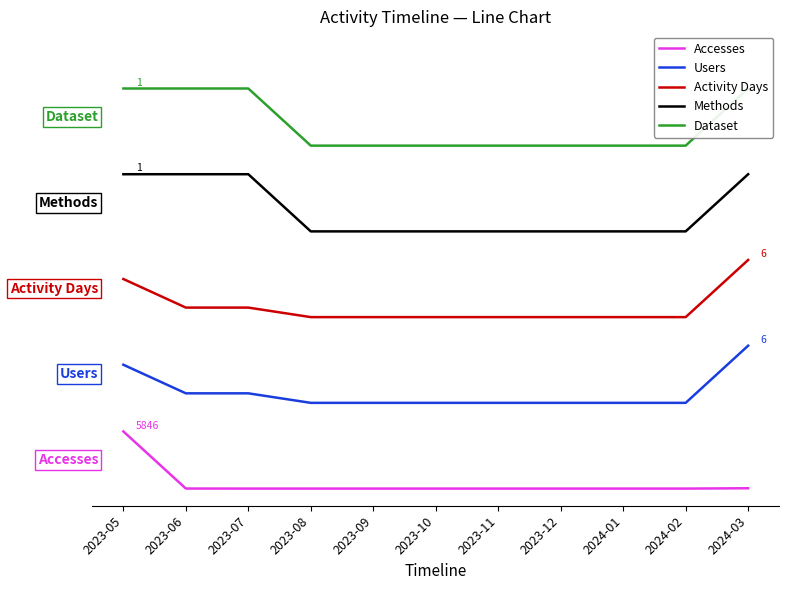

True or false: Users and Dataset cross at least once.

False